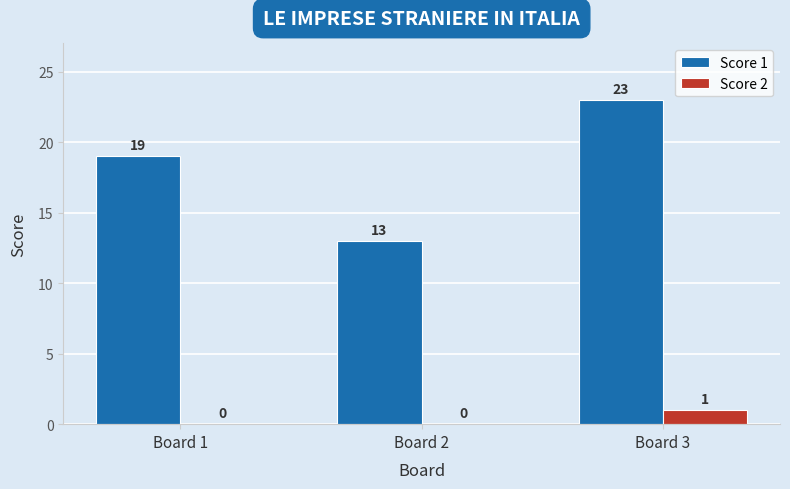

What are all the series names shown in the legend?

Score 1, Score 2